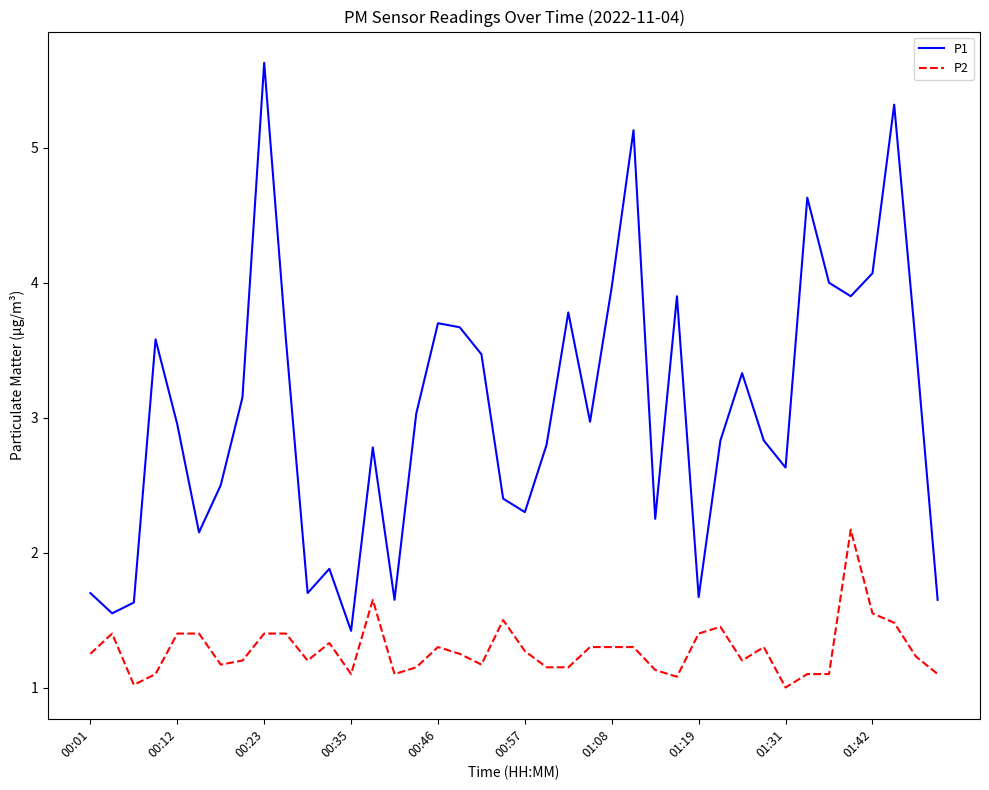

Which series has the largest total across all categories?

P1